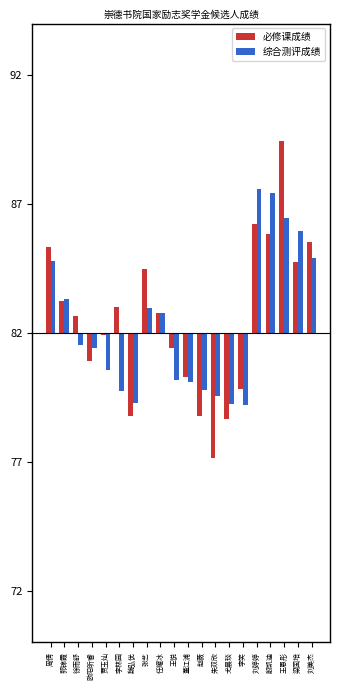

At which category is the sum across all series the highest?

王恩彤